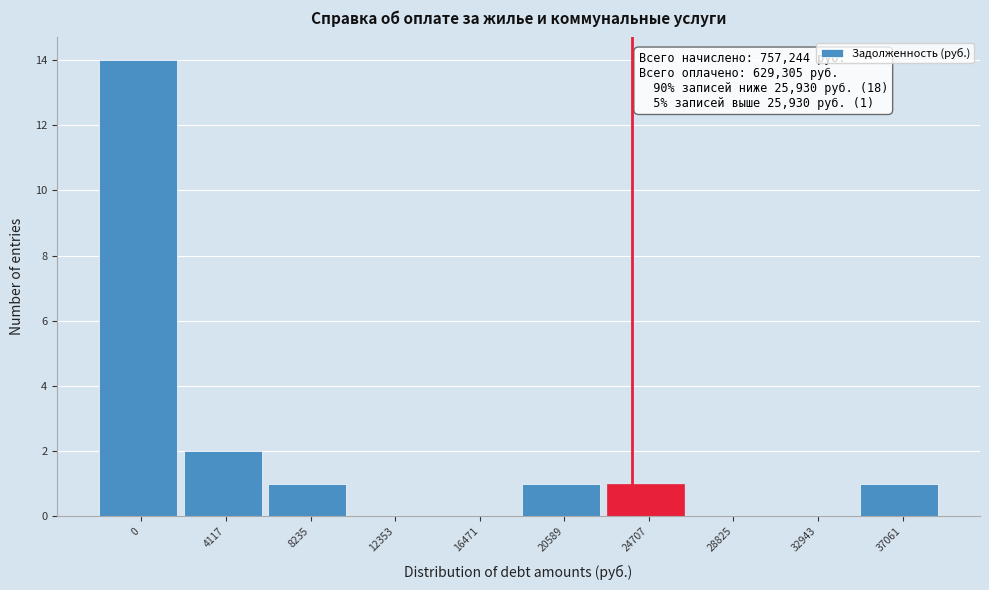

Reading left to right, what are all the values shown in this chart?

0=14	4117=2	8235=1	12353=0	16471=0	20589=1	24707=1	28825=0	32943=0	37061=1